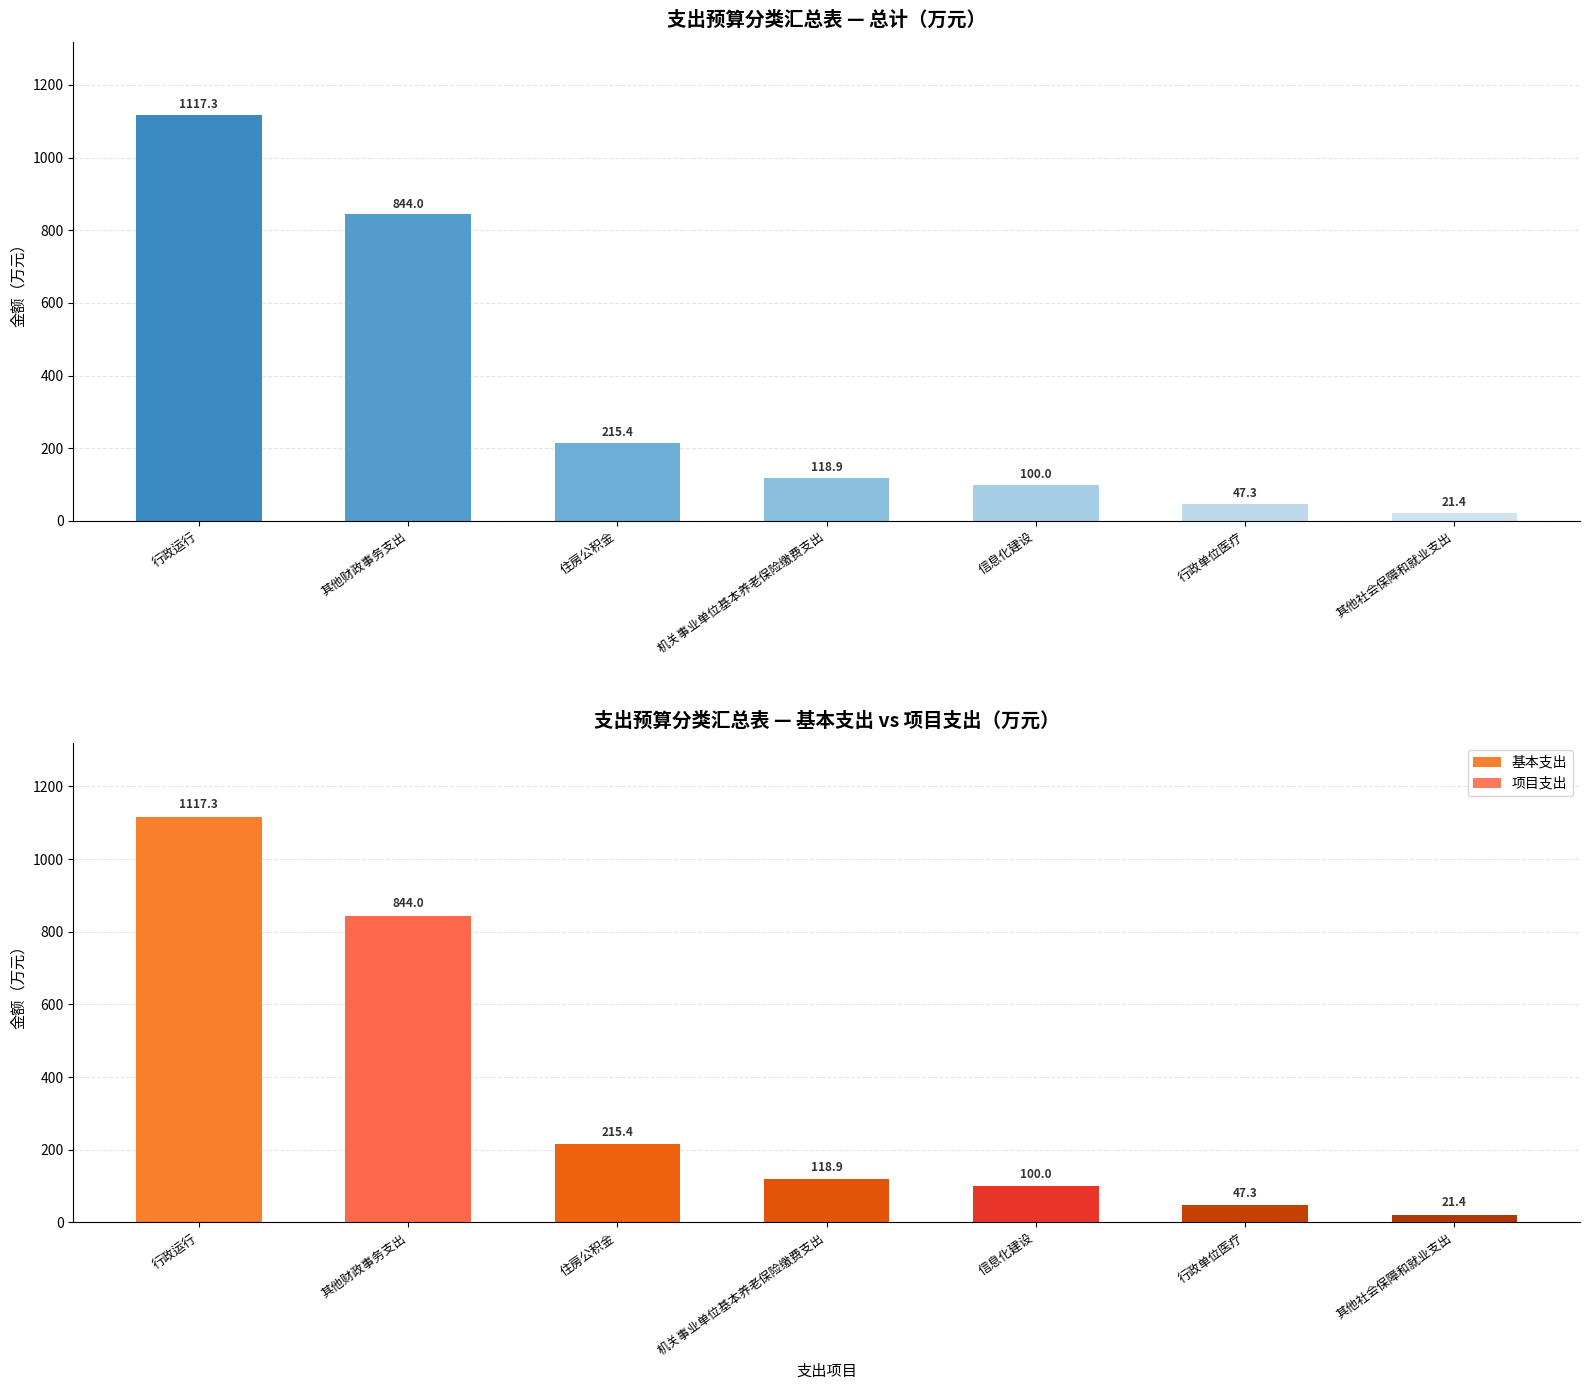

List the series in order of their peak value, lowest first.

项目支出, 总计, 基本支出